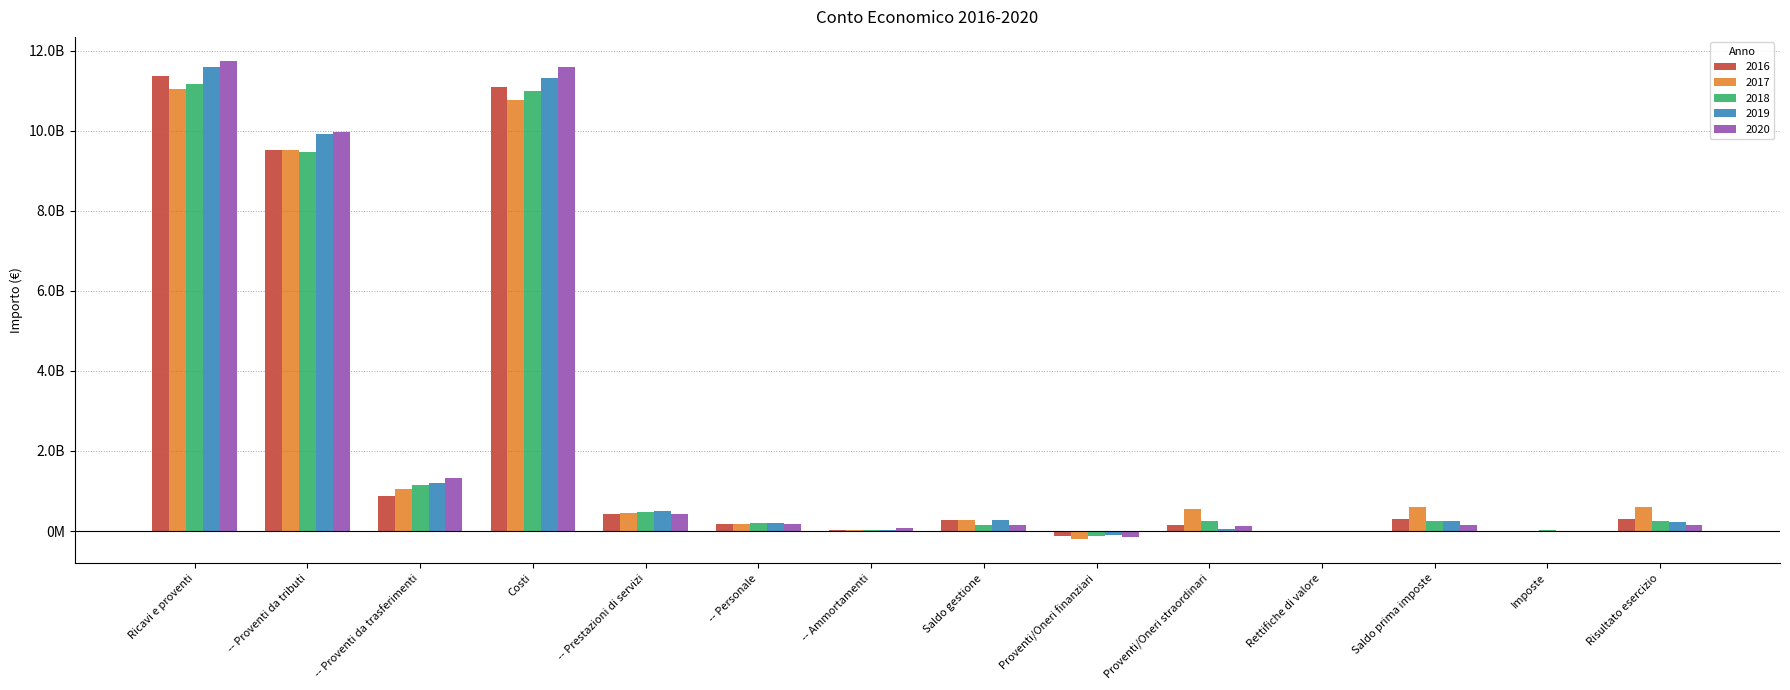

Rank the series by their maximum value, from lowest to highest.

2017, 2018, 2016, 2019, 2020